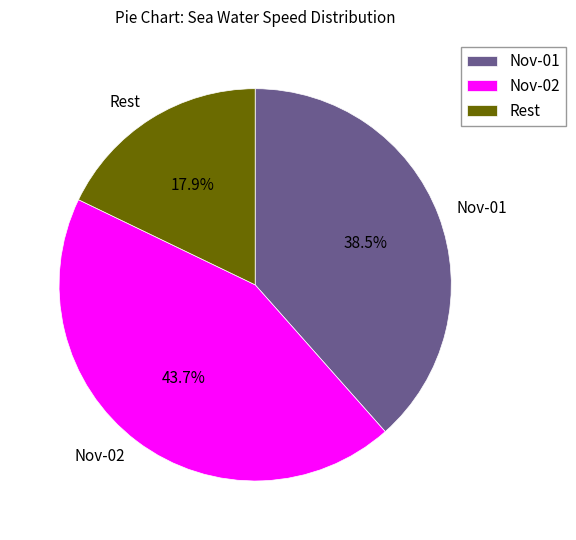

To the nearest percent, what is the difference between the largest and smallest slice percentages?

26%